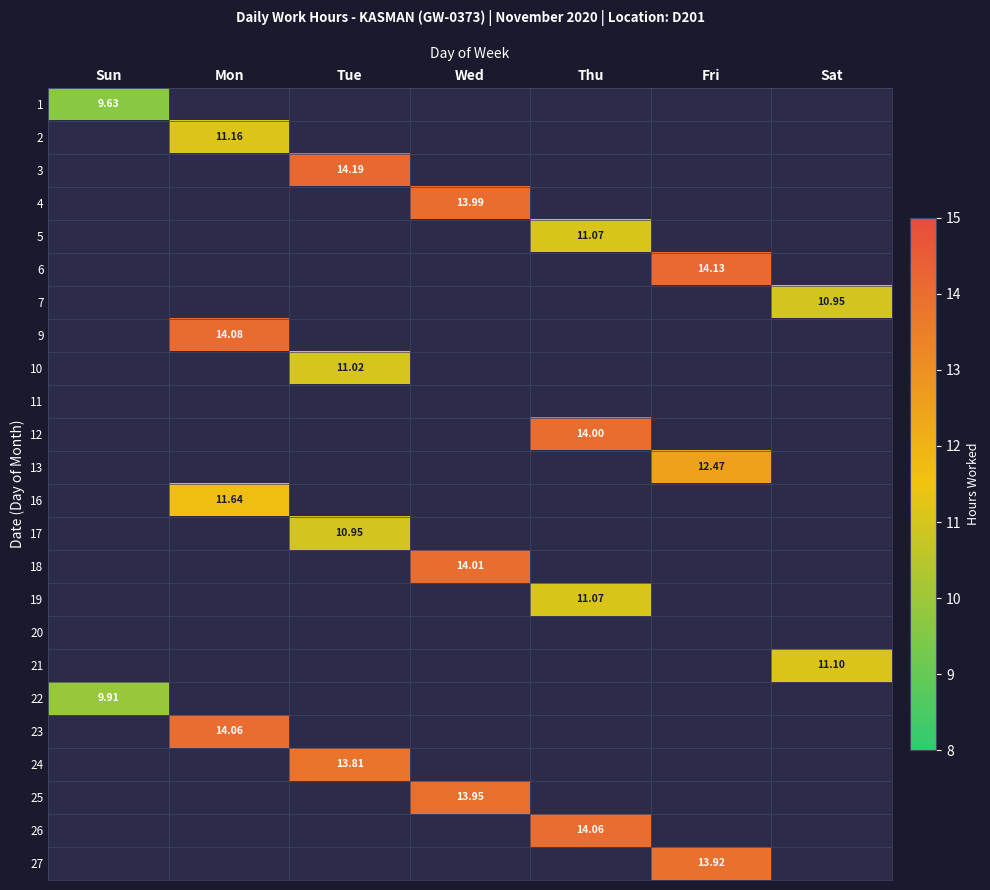

Count the number of categories in the chart.

7